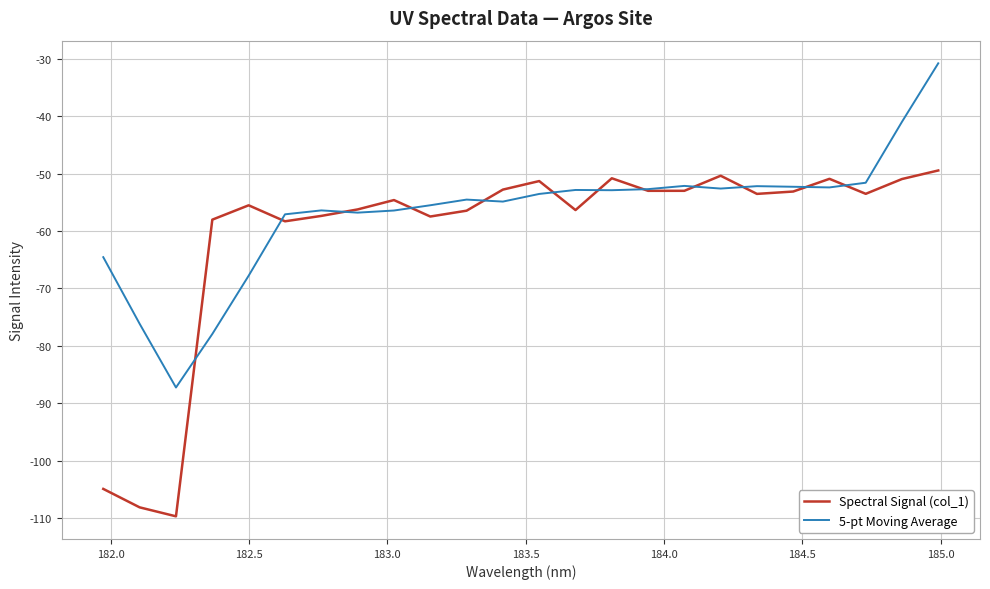

Which series has the widest spread of values?

Spectral Signal (col_1)